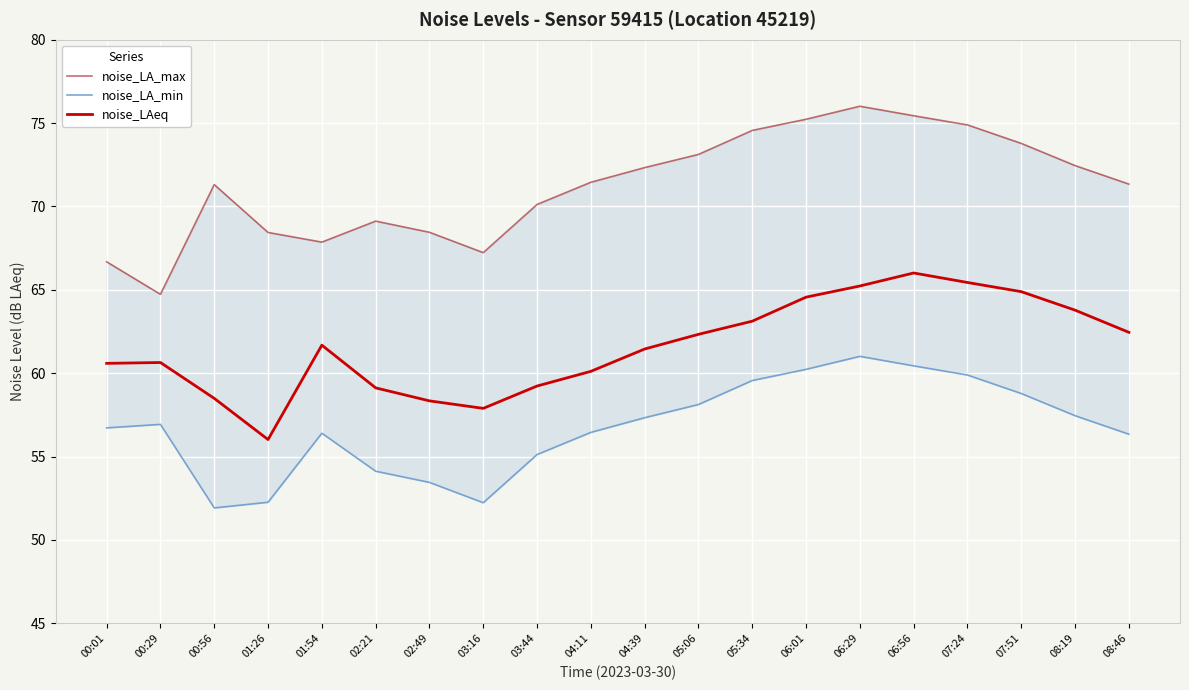

Which series changed the most between 02:49 and 03:44?

noise_LA_max